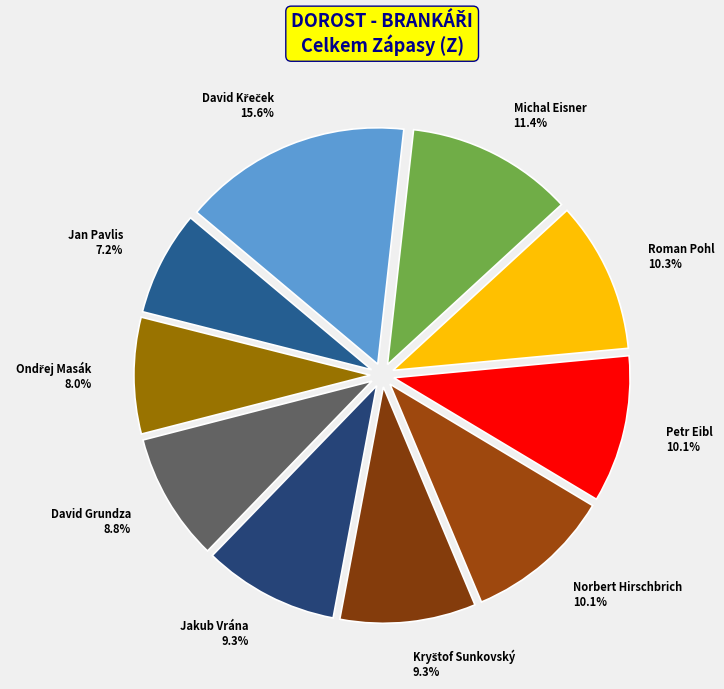

The Roman Pohl slice represents 10% of the pie. True or false?

True